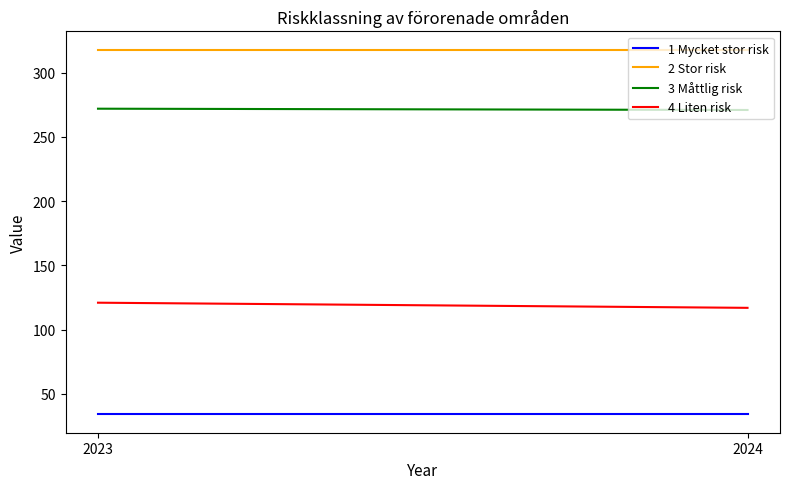

What are all the series names shown in the legend?

1 Mycket stor risk, 2 Stor risk, 3 Måttlig risk, 4 Liten risk